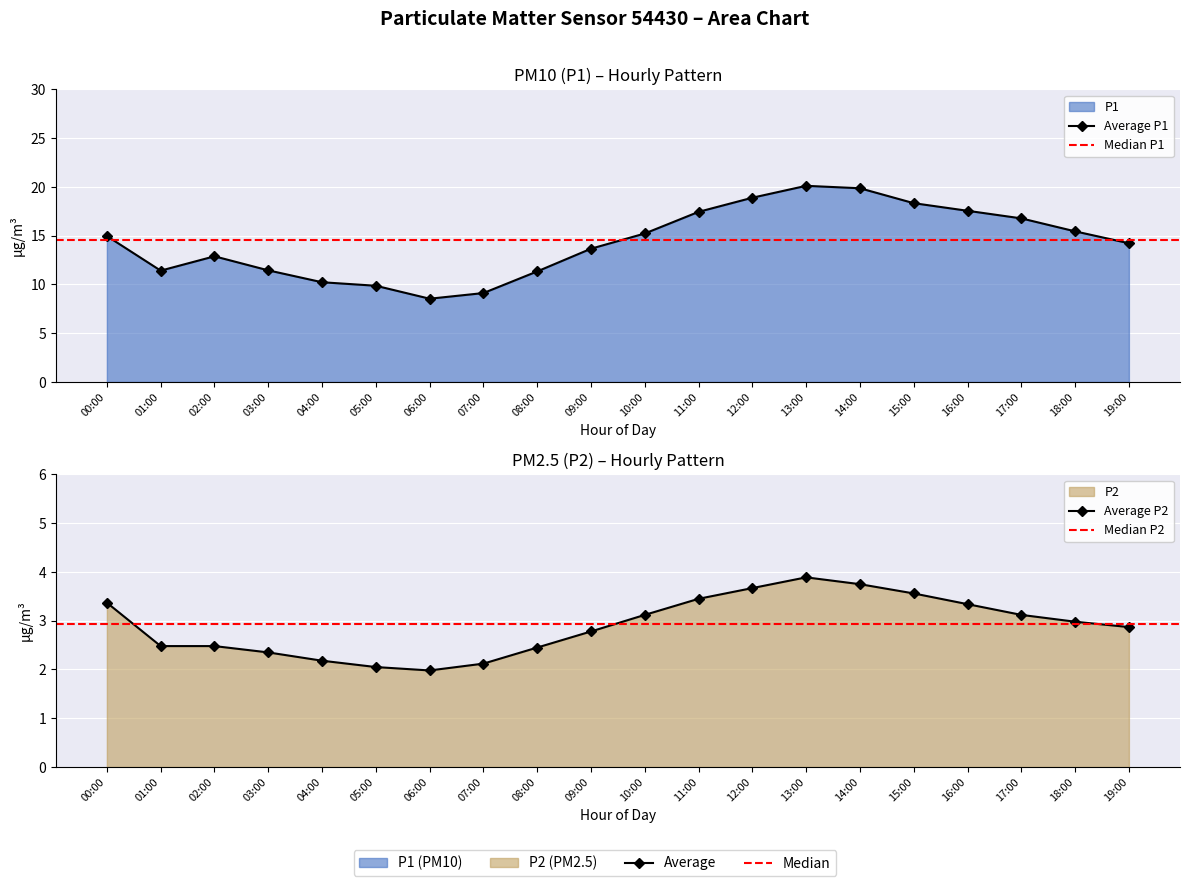

Count the number of categories in the chart.

20